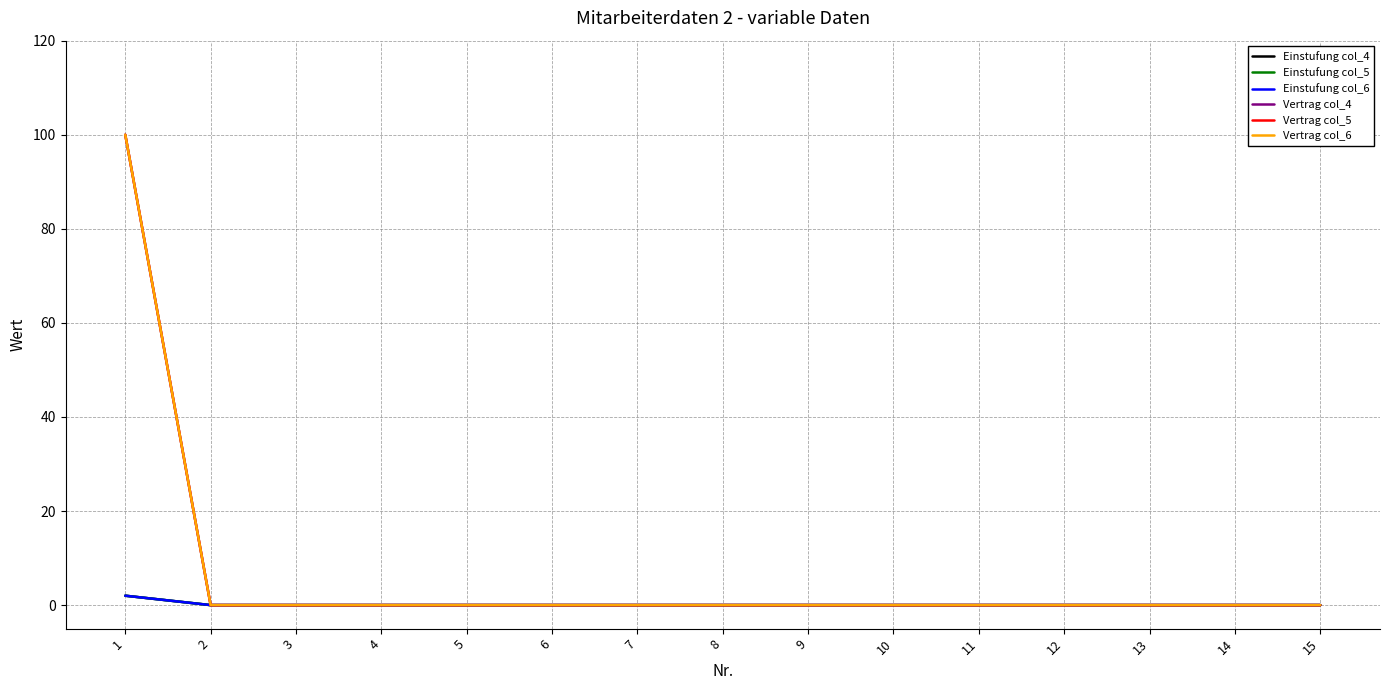

Does the chart display data point markers on the line(s)?

No